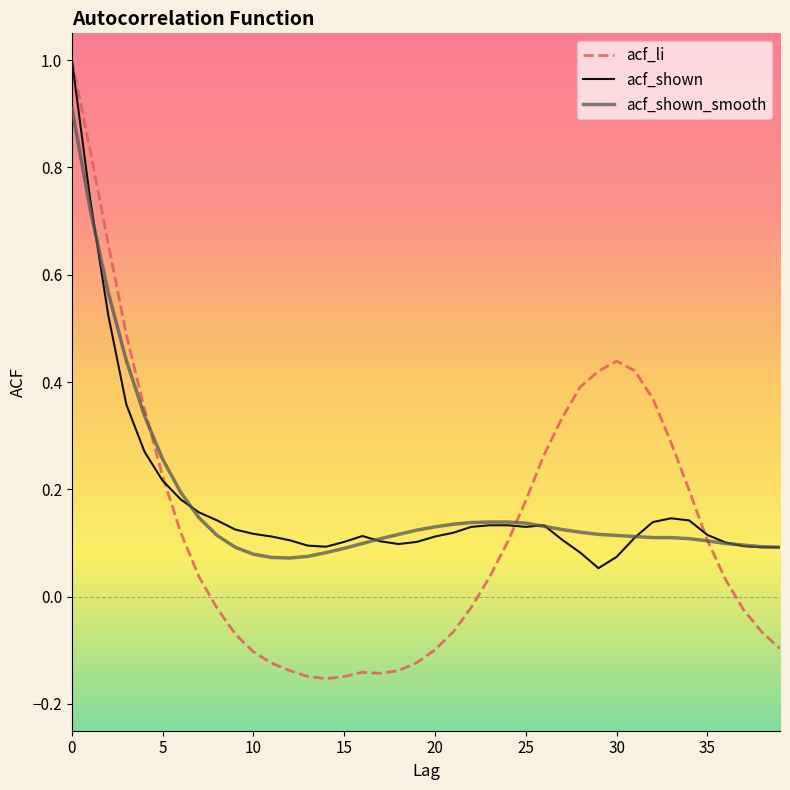

After their last crossing, which series has the higher values: acf_li or acf_shown?

acf_shown